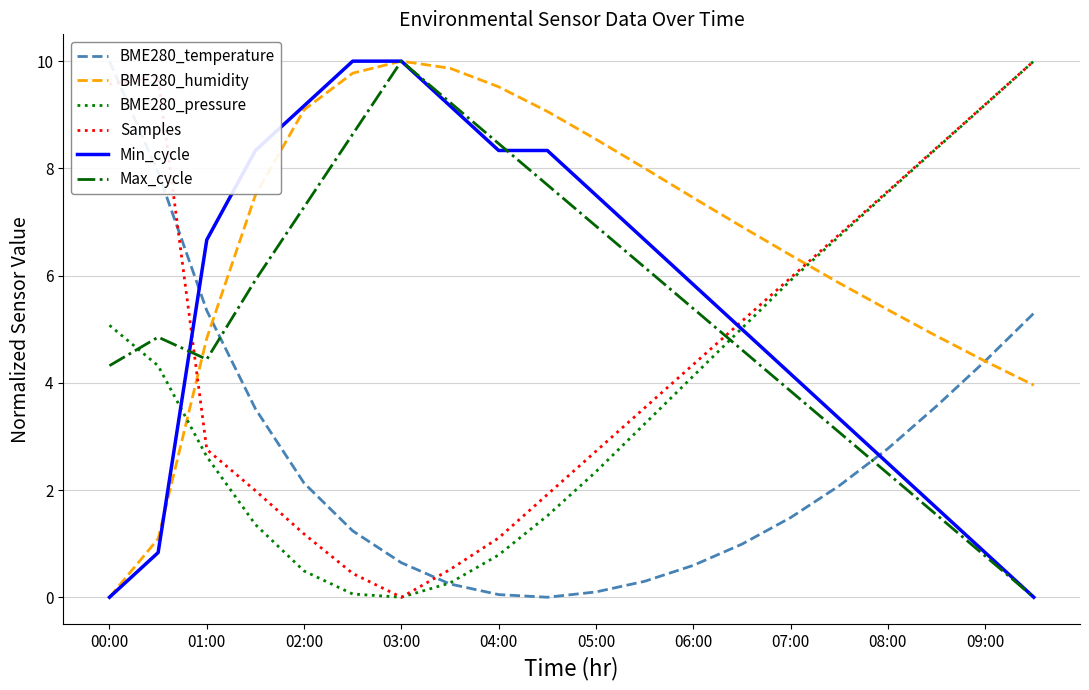

Count the number of categories in the chart.

20